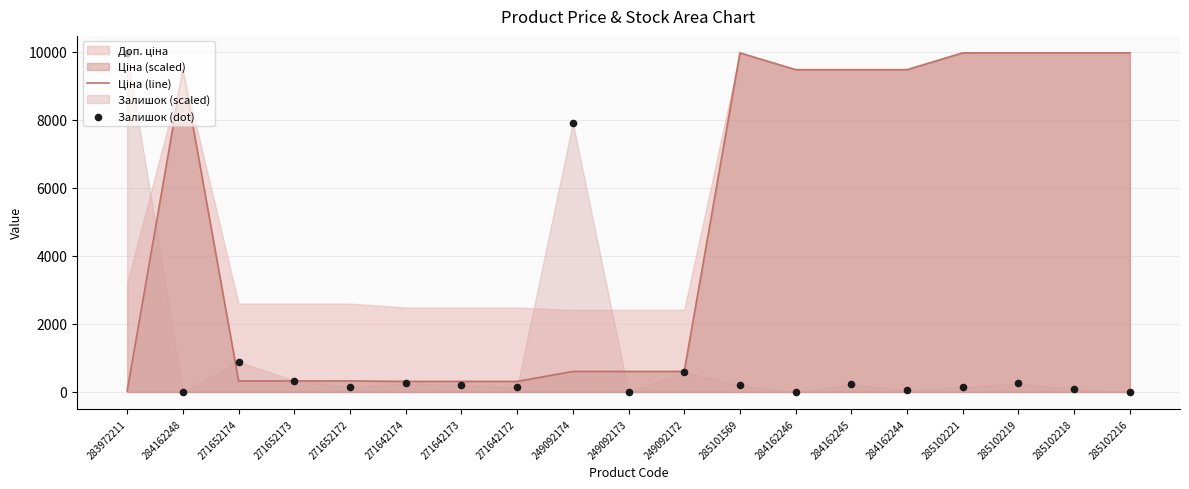

Is the value of Залишок (dot) at 271642172 greater than the value of Ціна (line) at 285102216?

No